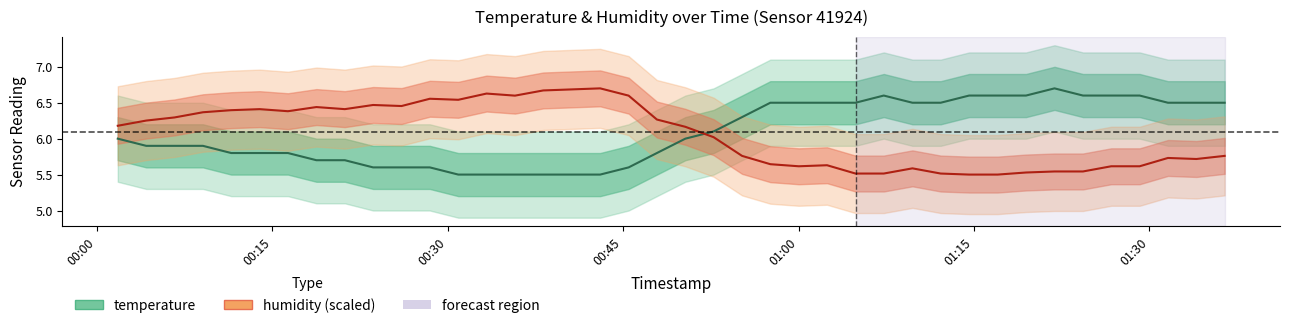

Where does the humidity series first go above 6?

2023-12-20T00:01:47